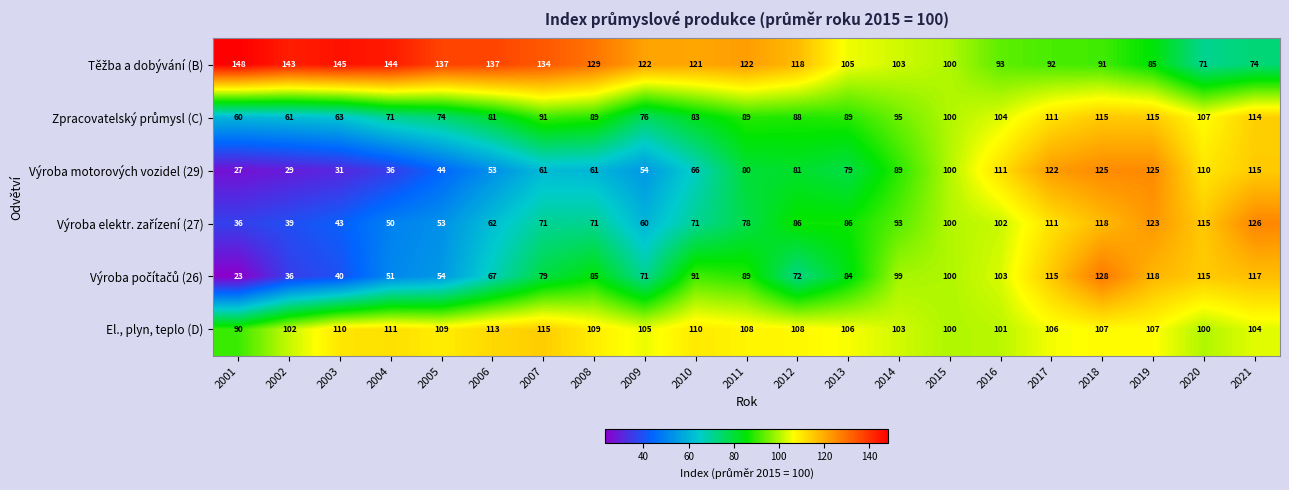

What is the greatest value displayed?

148